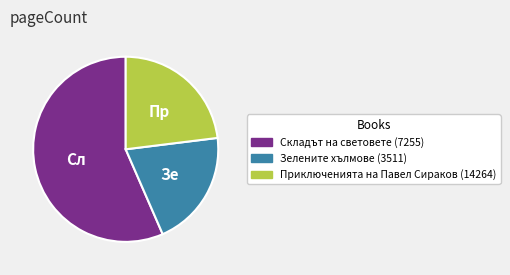

Does Зелените хълмове (3511) represent more than half of the total?

No